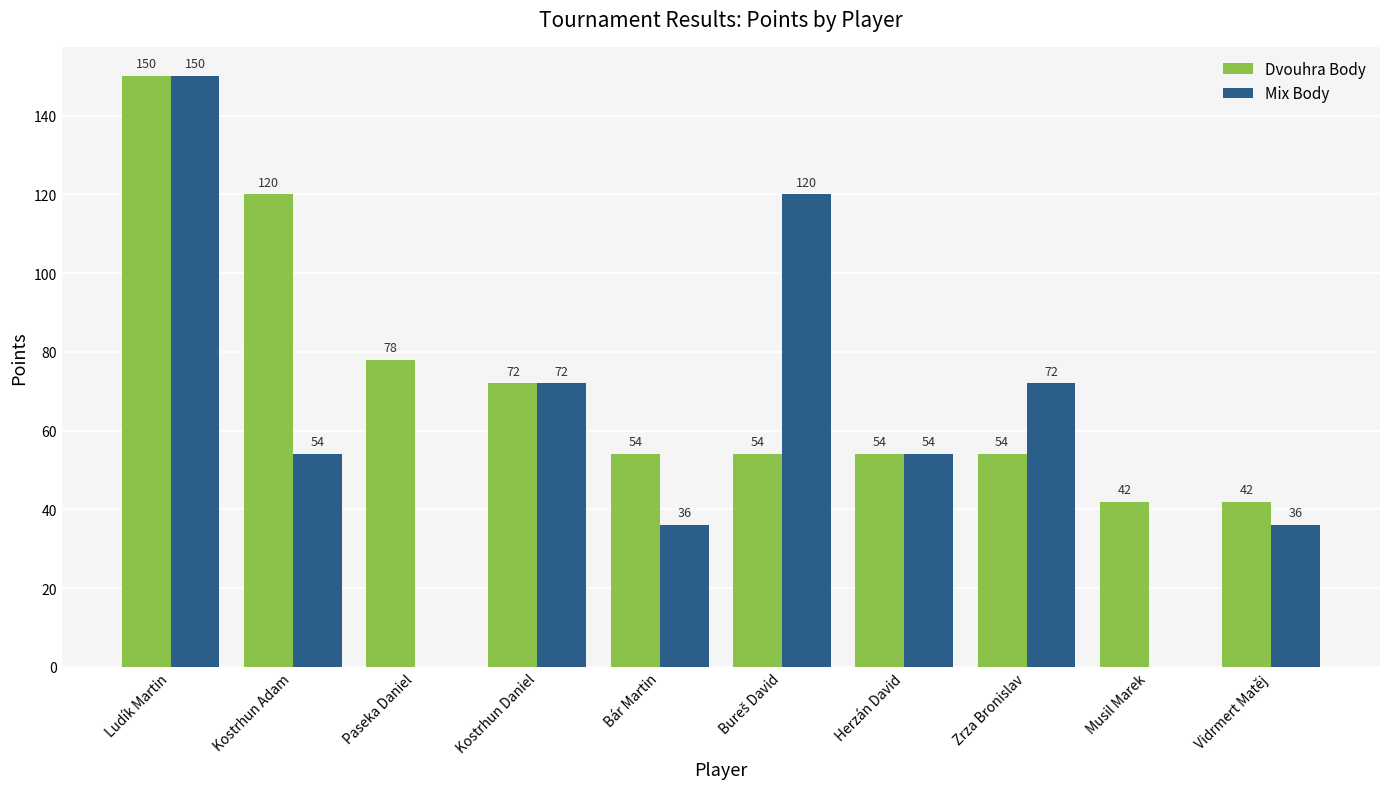

Count the number of data series in this chart.

2